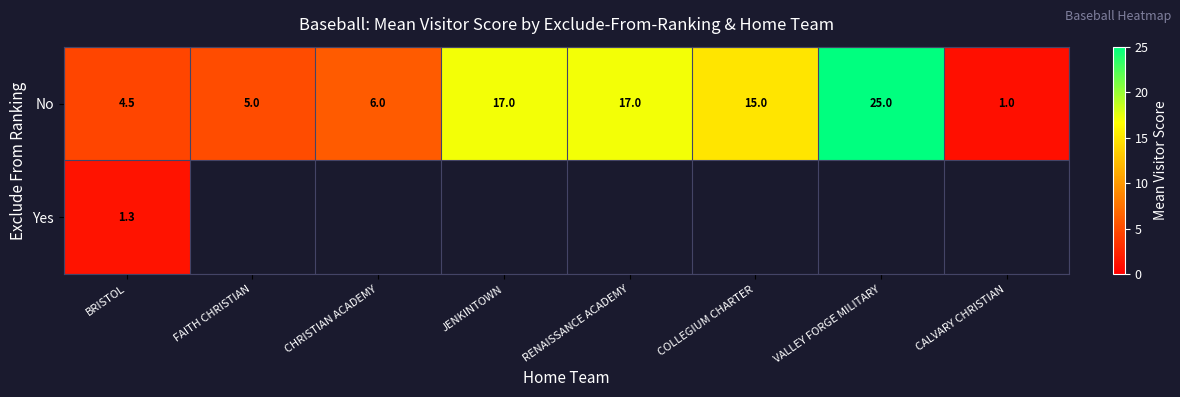

The No series shows 3.5 at FAITH CHRISTIAN. True or false?

False